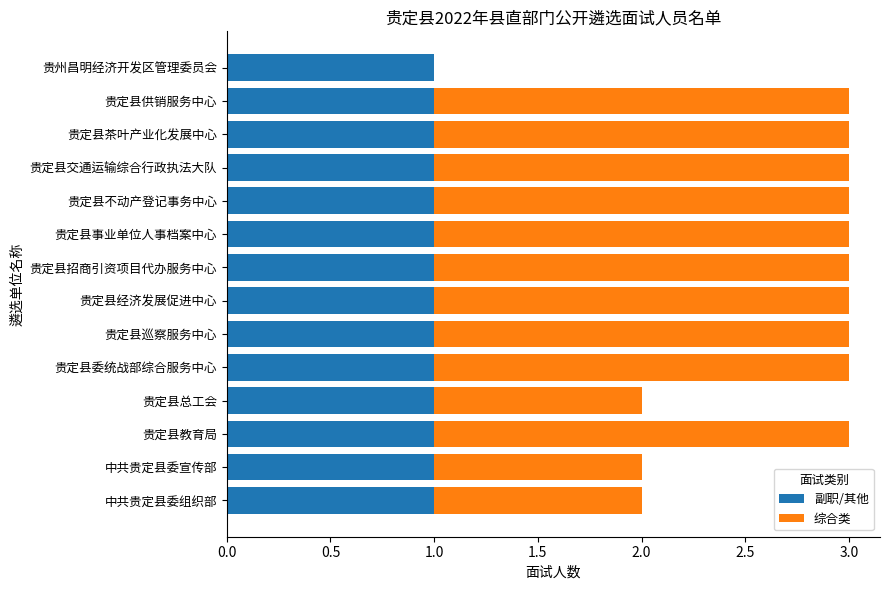

Is it true that 副职/其他 equals 1 at 贵定县教育局?

True